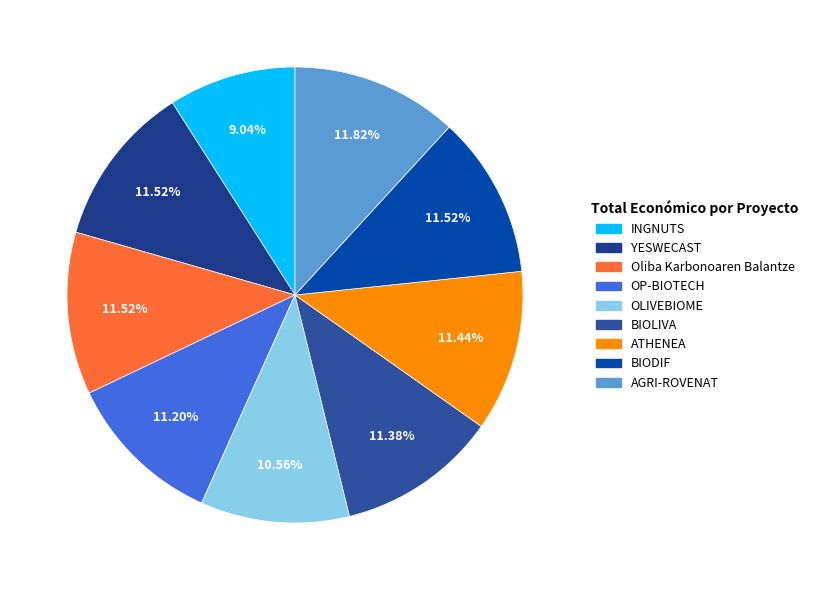

How many segments does this pie chart have?

9